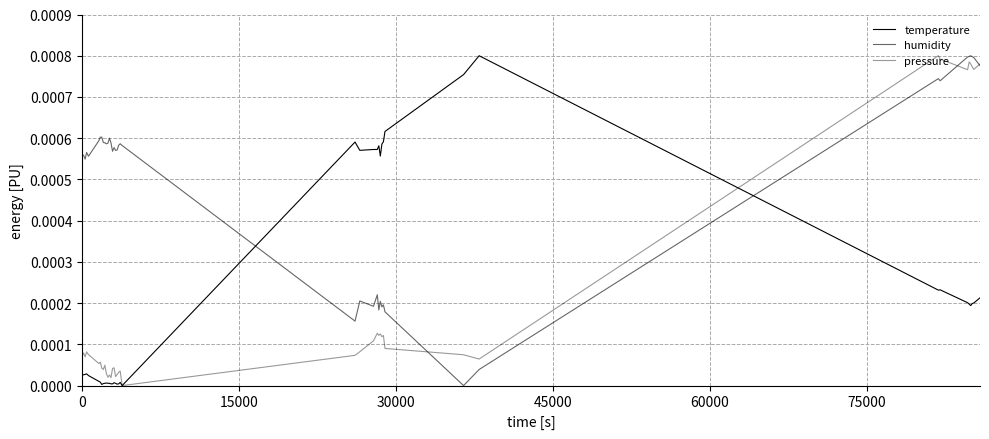

Is this an area chart (filled region under the line)?

No